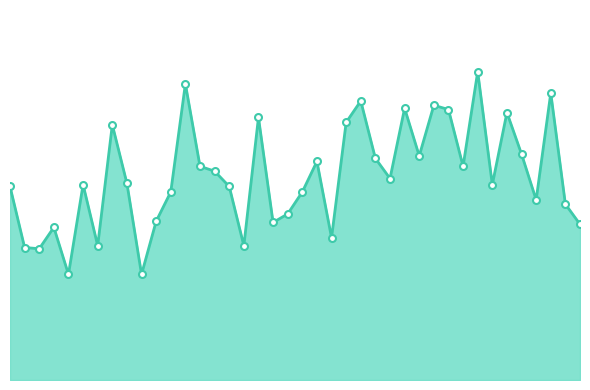

Where is the first local maximum?

00:09